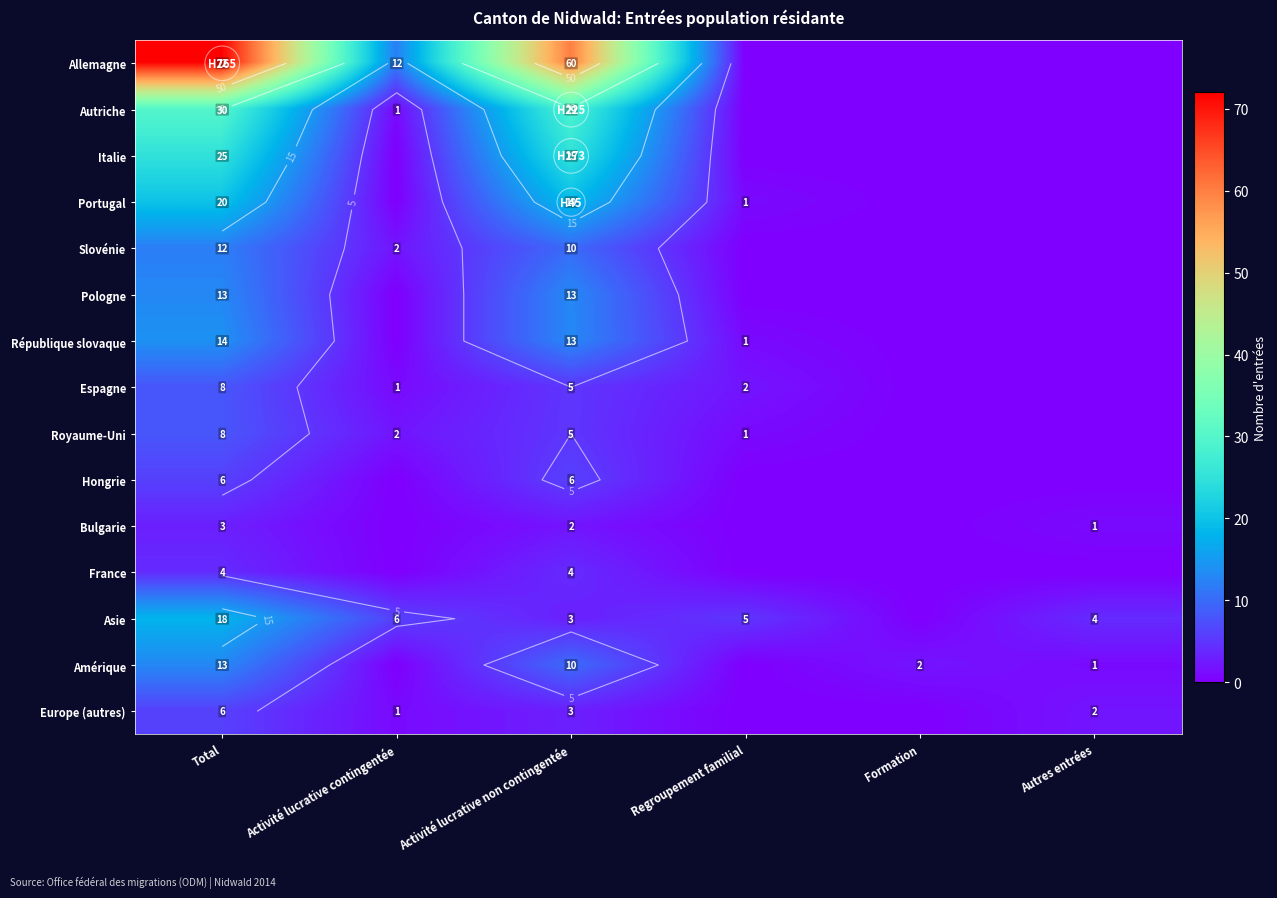

What is the sum of the Slovénie values at Regroupement familial and Activité lucrative non contingentée?

10